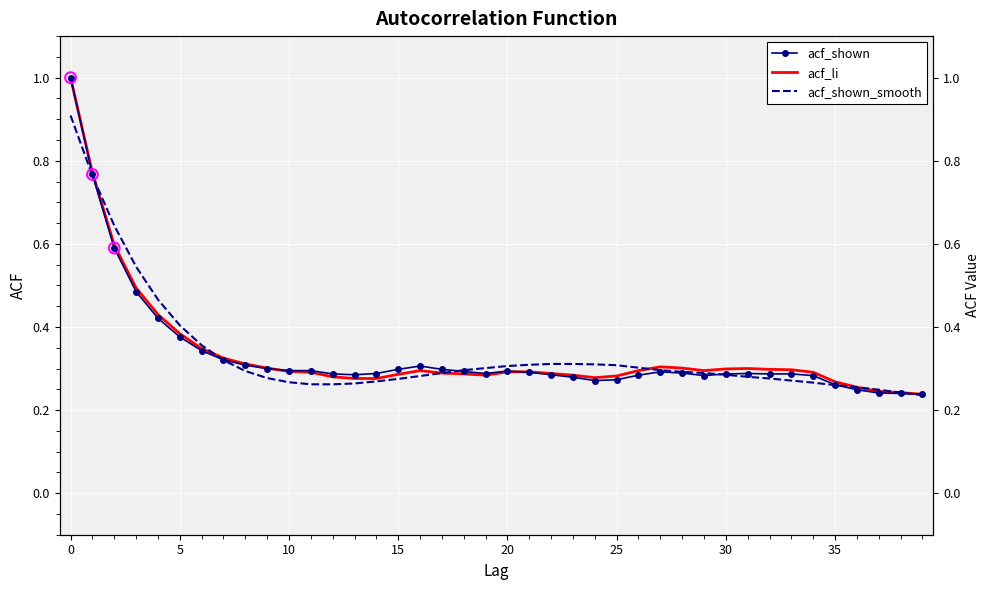

What is the total value across all series at 21?

0.9